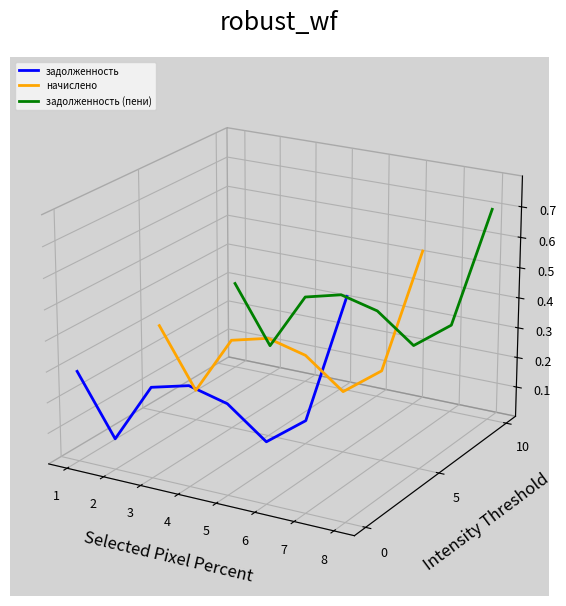

Does the chart have visible grid lines?

No